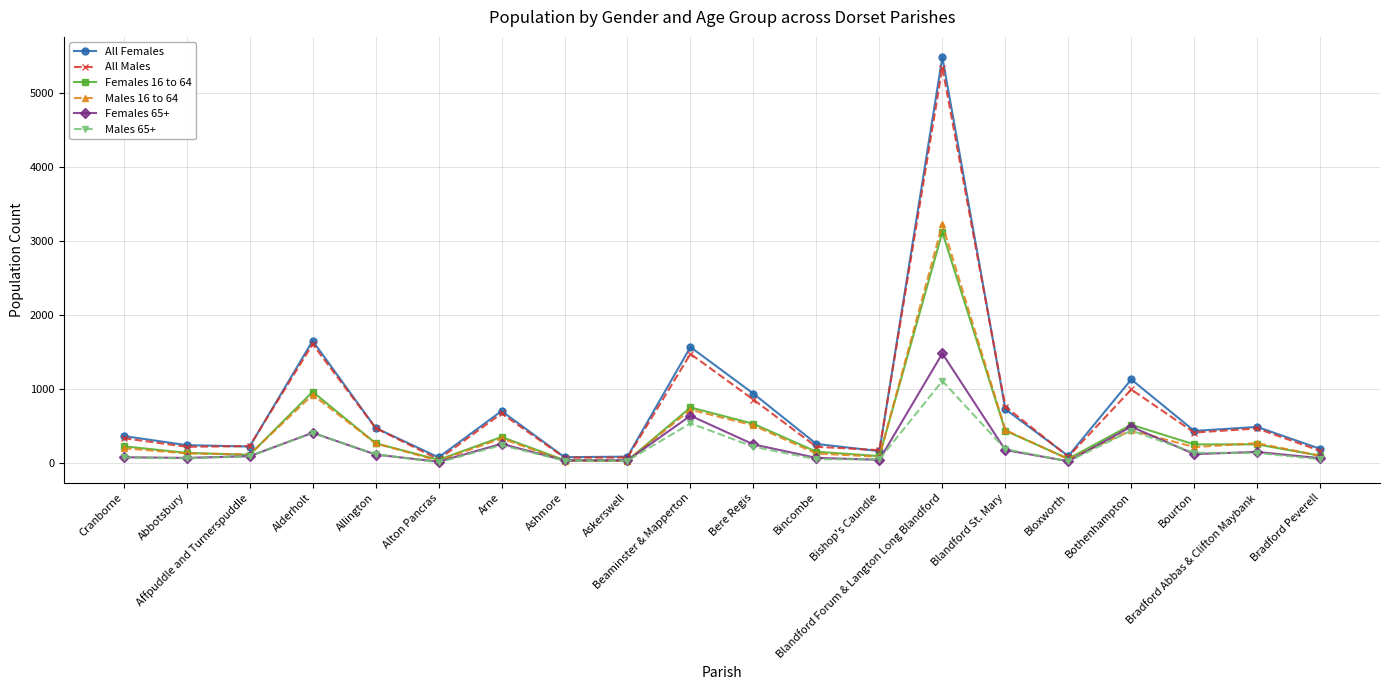

Which series has the widest spread of values?

All Females